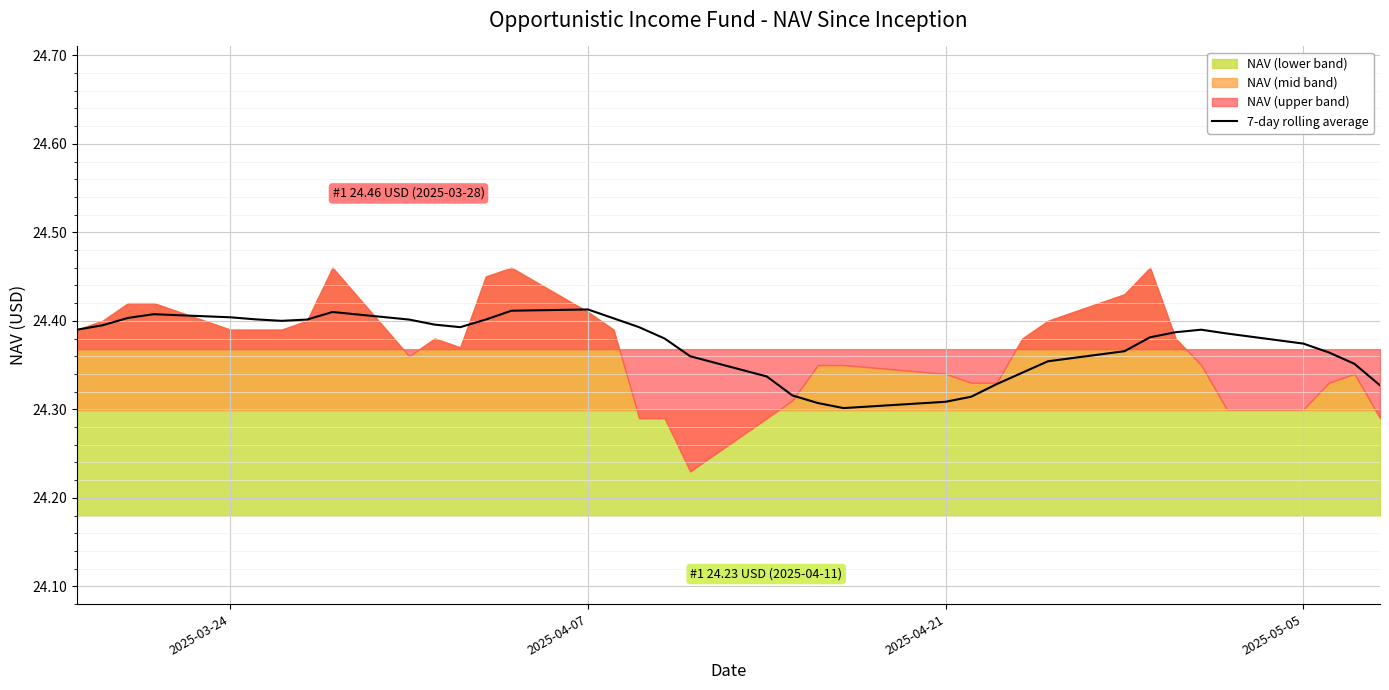

The value of 7-day rolling average at 2025-03-24 is 42.9. True or false?

False